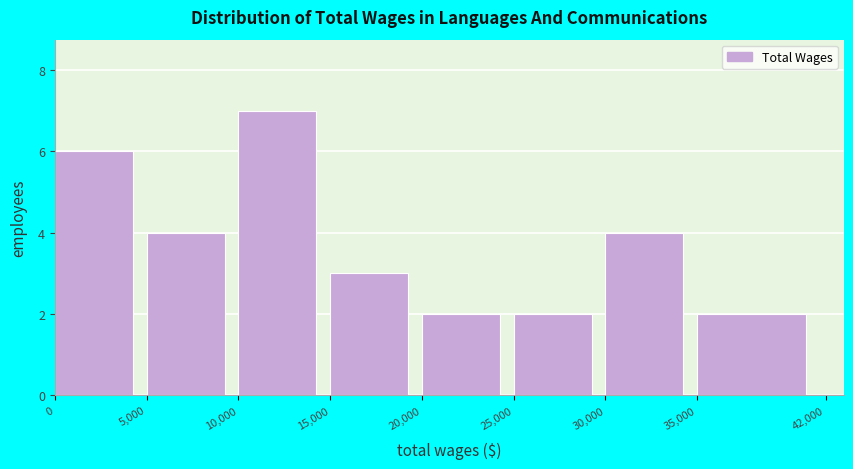

Over which range of the x-axis is the bar tallest?

10,000 to 15,000